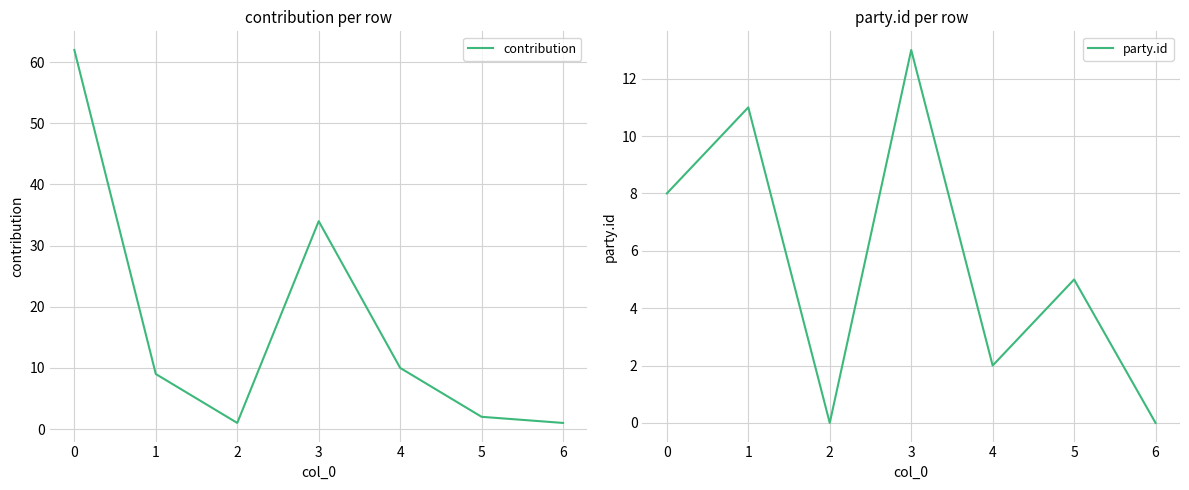

At how many categories does at least one series exceed 49?

1